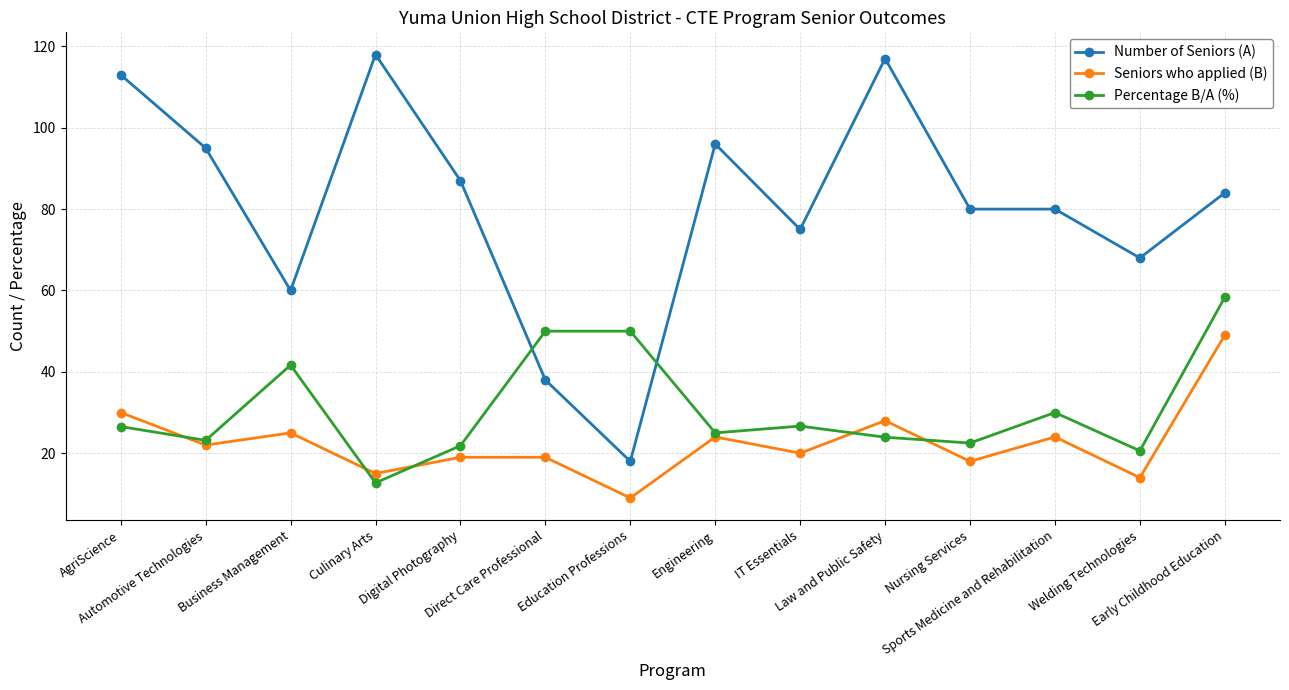

True or false: Number of Seniors (A) has a value of 75.0 at IT Essentials.

True